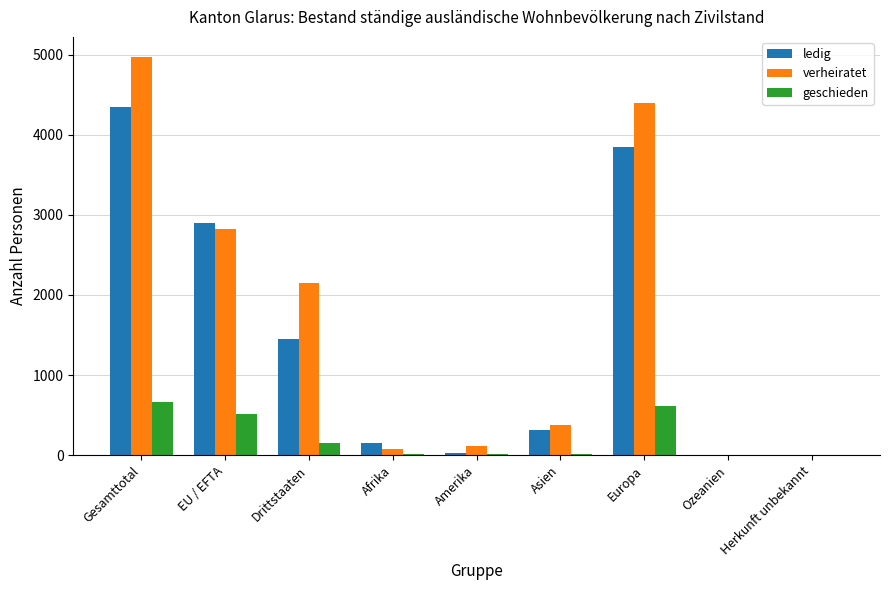

How many categories are shown in the chart?

9